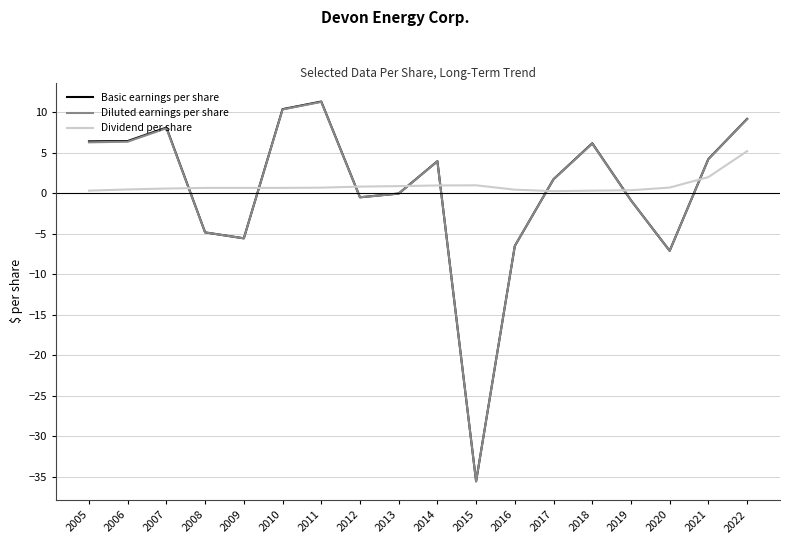

What is the spread (max minus min) of values at 2022?

4.0